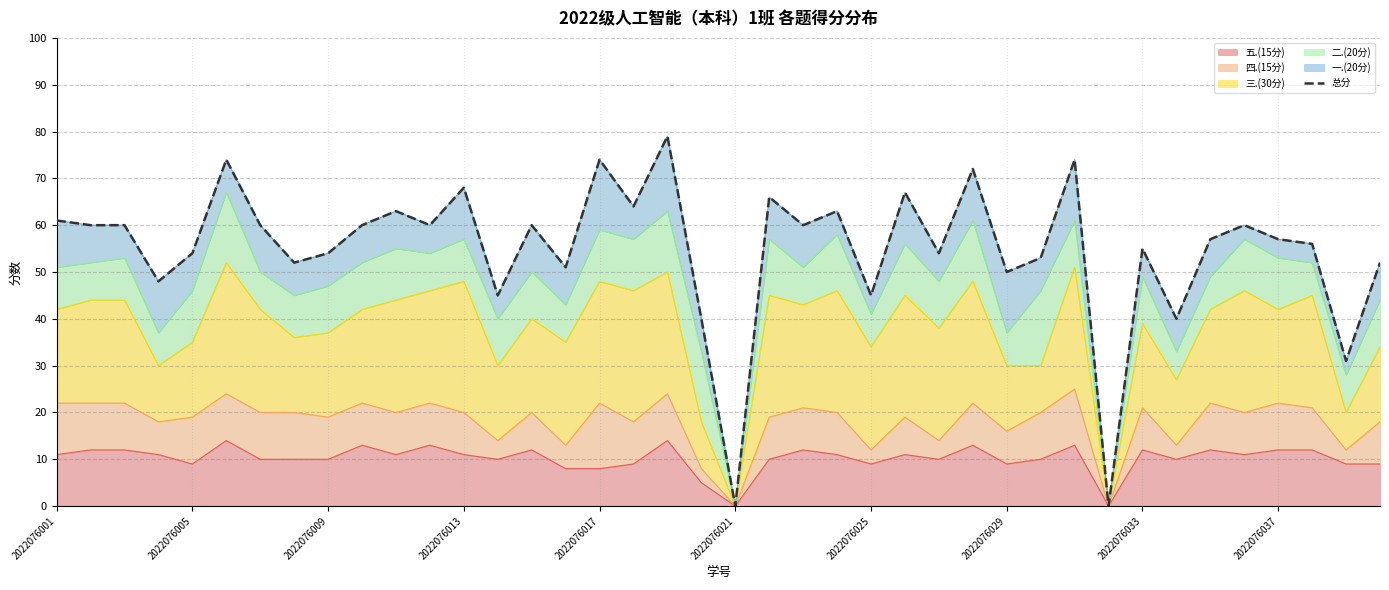

What is the sum of all values?

2199